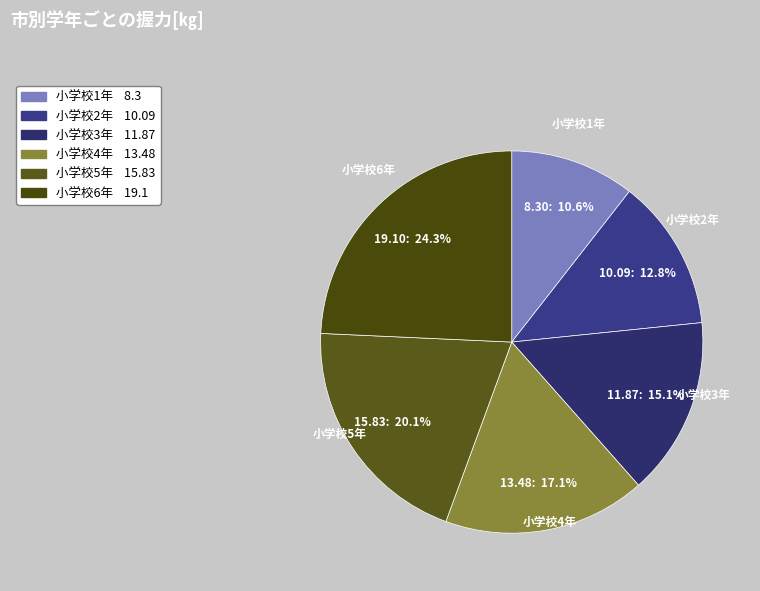

True or false: 小学校1年 accounts for 11% of the total.

True